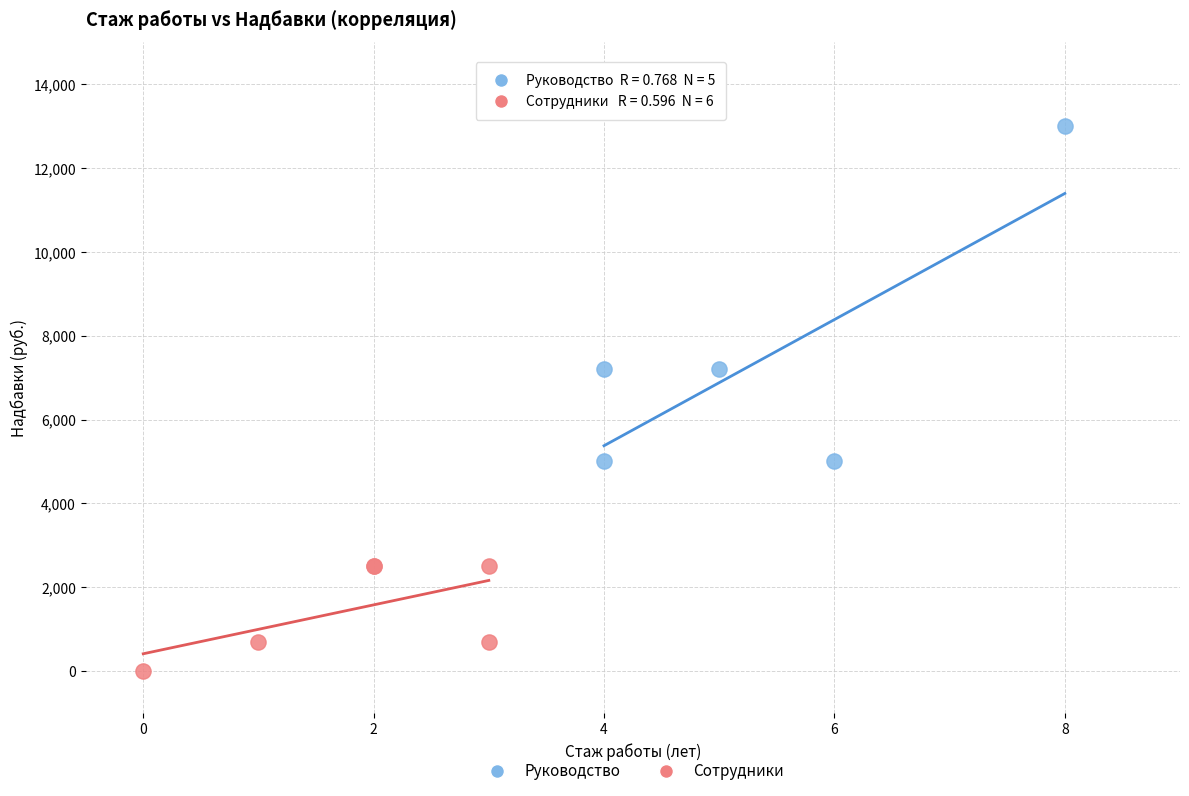

Which series contains the highest Y value?

Руководство